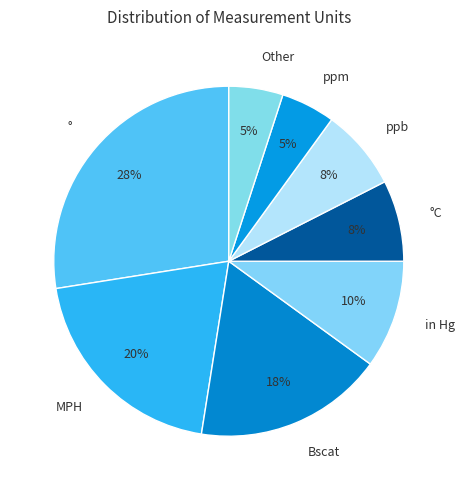

Which slice is the largest?

°